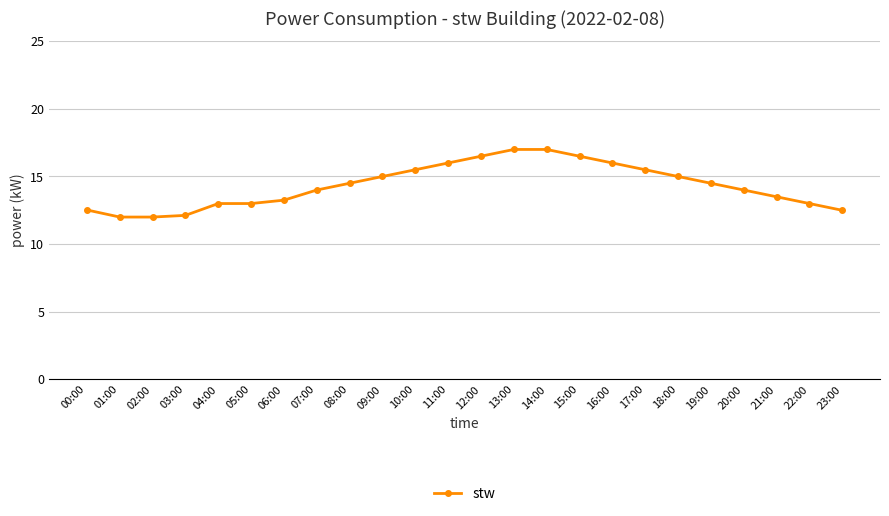

Between 19:00 and 06:00, which is larger?

19:00